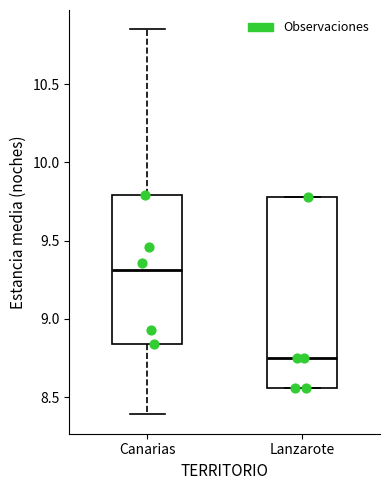

Reading left to right, transcribe this box plot: for each box, give where its median line is, the range the box spans, and where its two whiskers end, as read against the y-axis. The values are not printed on the chart, so give them approximately, as read against the axis.

Canarias: median 9.30, box 8.85 to 9.80, whiskers 8.40 to 10.85
Lanzarote: median 8.75, box 8.55 to 9.80, whiskers 8.55 to 9.80